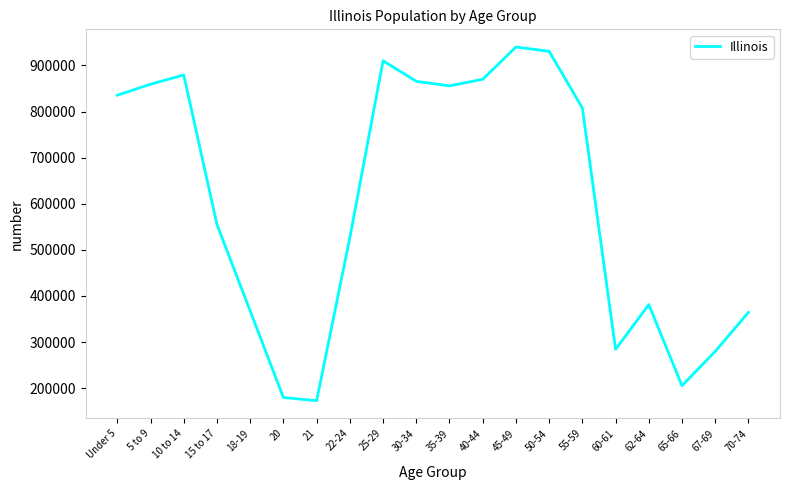

At which label does the data first exceed 807778?

Under 5